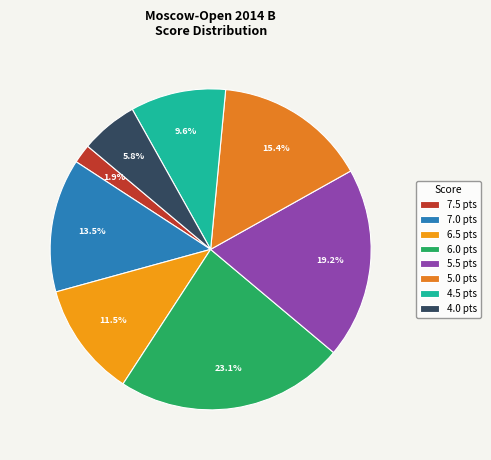

True or false: 6.5 accounts for 1% of the total.

False